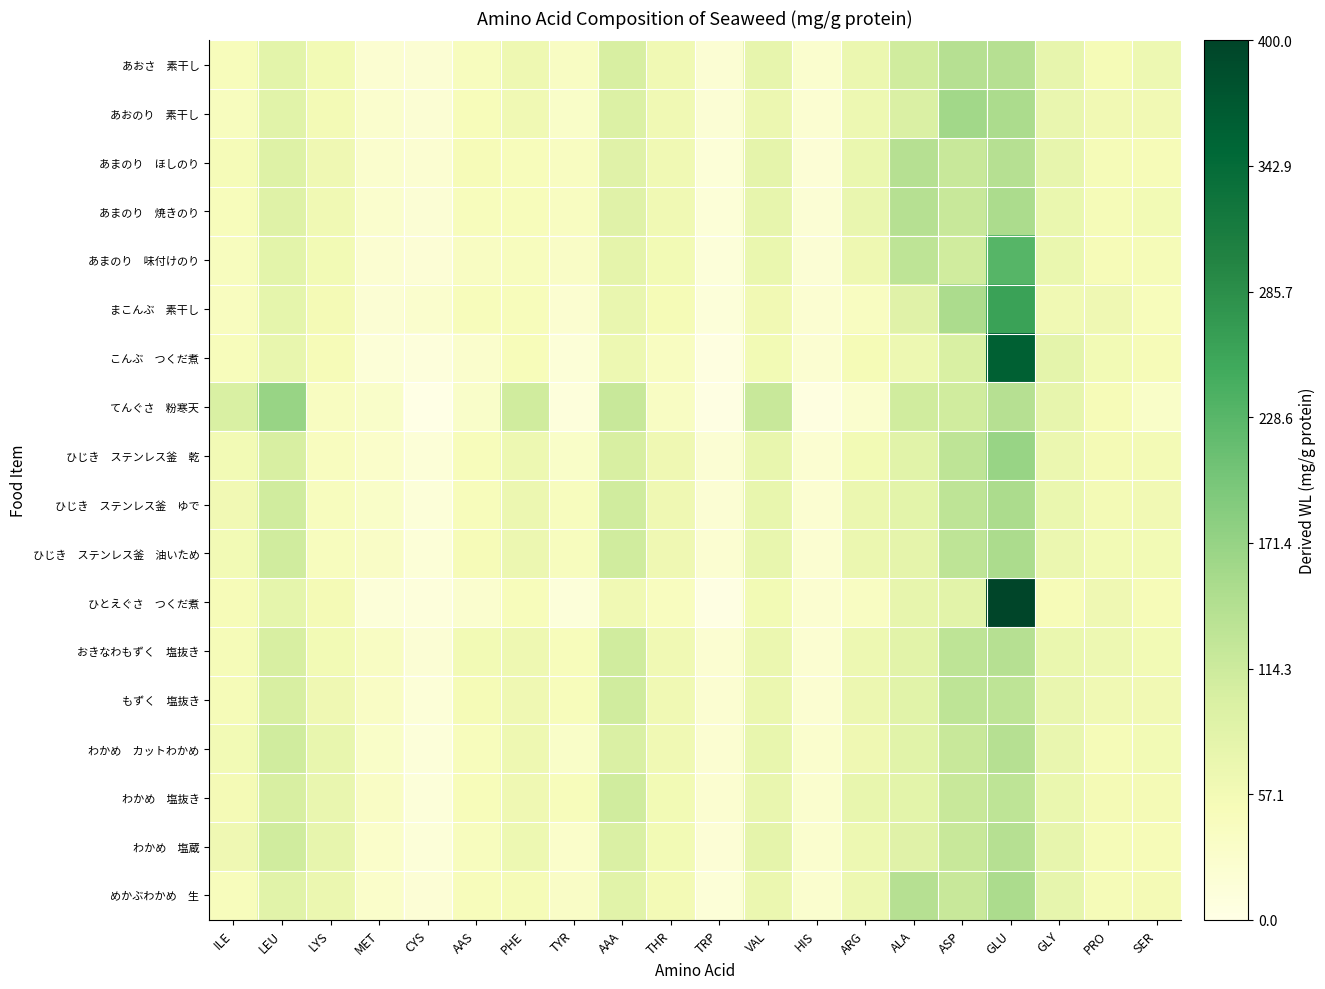

At SER, list the series in order from largest to smallest.

あおさ 素干し, あおのり 素干し, ひじき ステンレス釜 ゆで, もずく 塩抜き, ひじき ステンレス釜 油いため, おきなわもずく 塩抜き, あまのり 焼きのり, わかめ カットわかめ, ひじき ステンレス釜 乾, わかめ 塩抜き, めかぶわかめ 生, あまのり 味付けのり, あまのり ほしのり, ひとえぐさ つくだ煮, こんぶ つくだ煮, わかめ 塩蔵, まこんぶ 素干し, てんぐさ 粉寒天